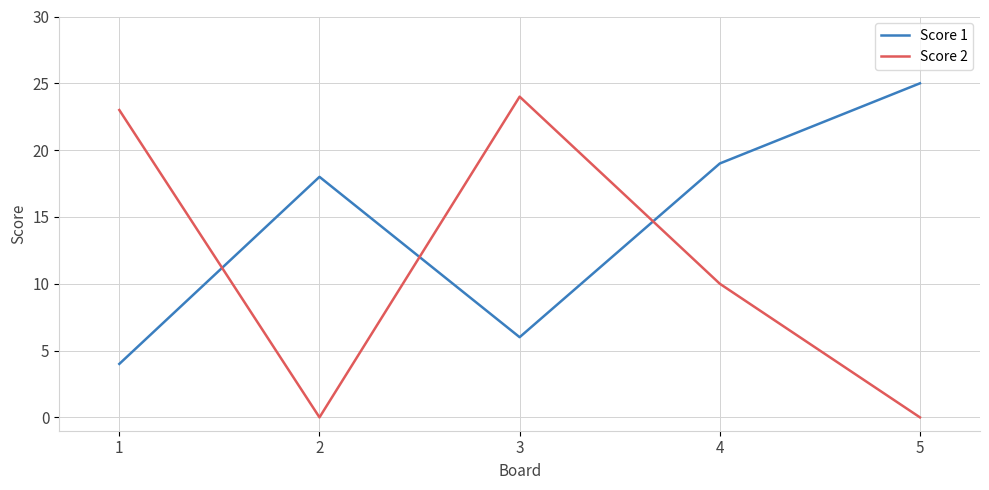

True or false: Score 2 and Score 1 cross at least once.

True